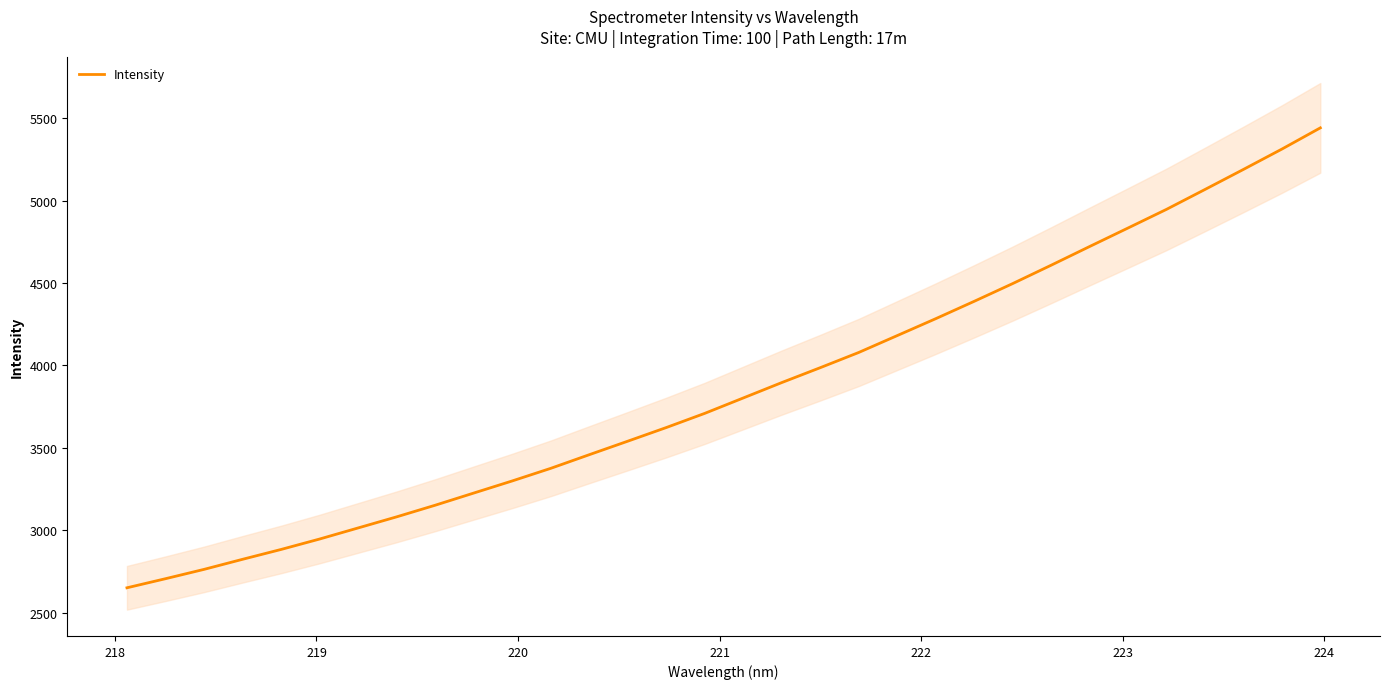

The value at 221 is 1857.1. True or false?

False